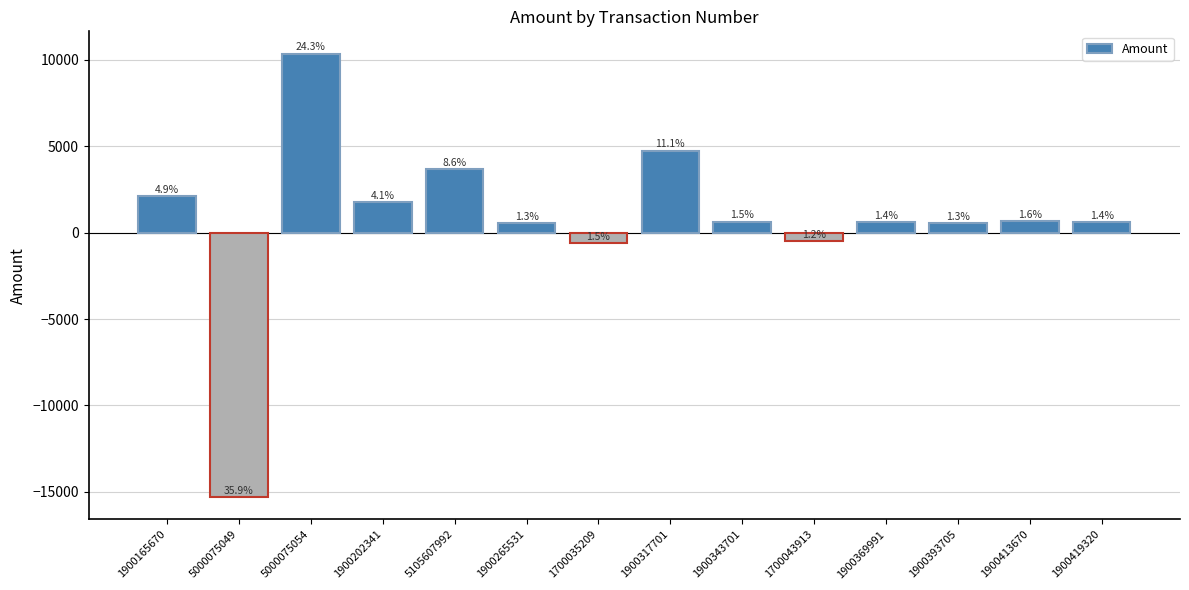

How many bars are there in total?

14